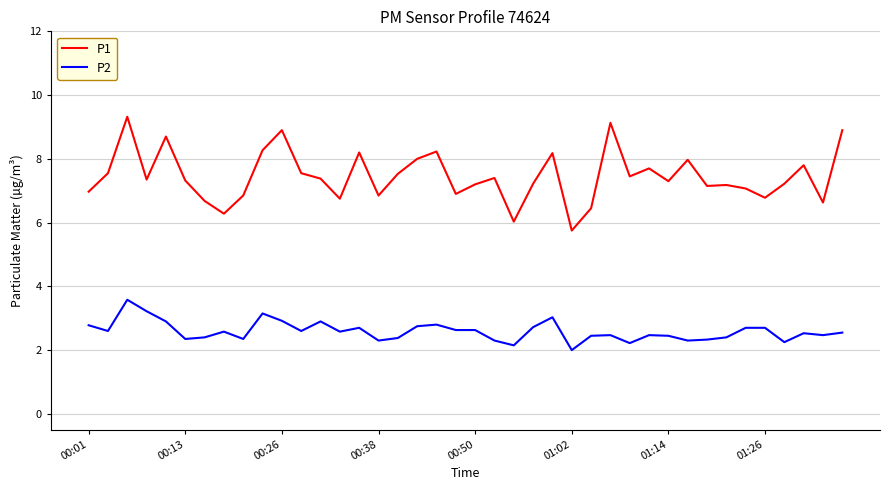

What is the difference between the maximum and minimum values in the P1 series?

3.6